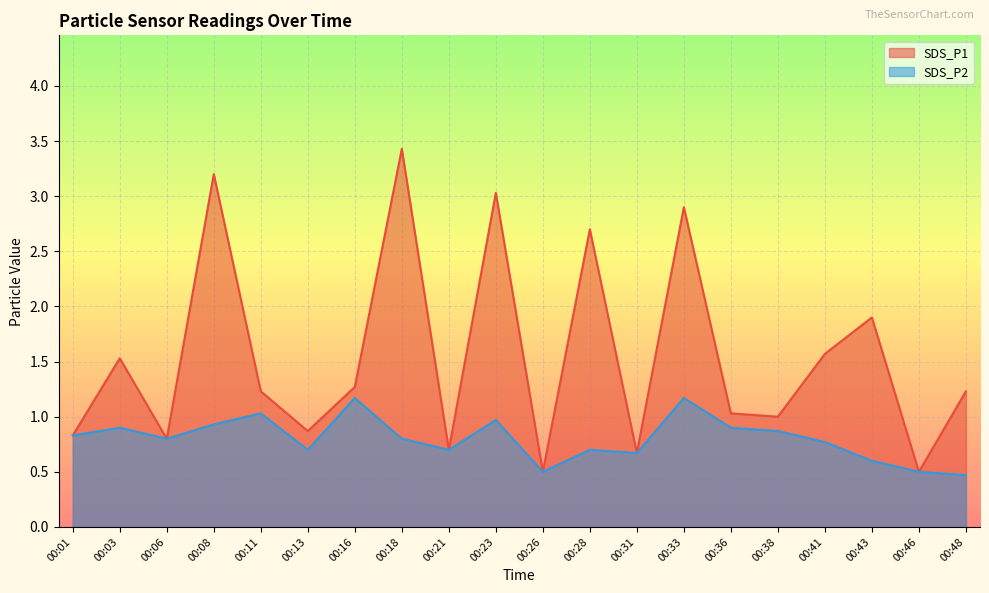

How many series are shown in this chart?

2